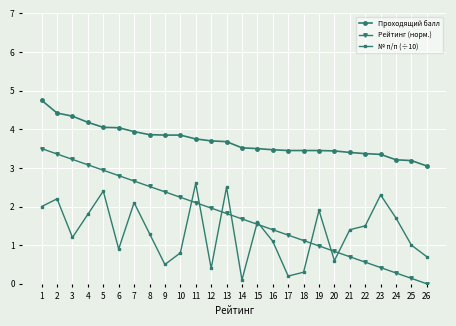

What is the difference between the maximum and minimum values in the Рейтинг (норм.) series?

3.5